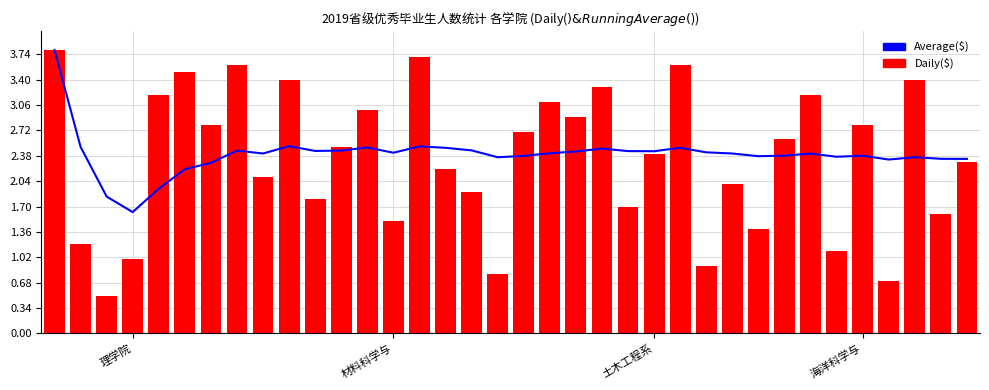

At which label does Daily($) first exceed 2?

理学院